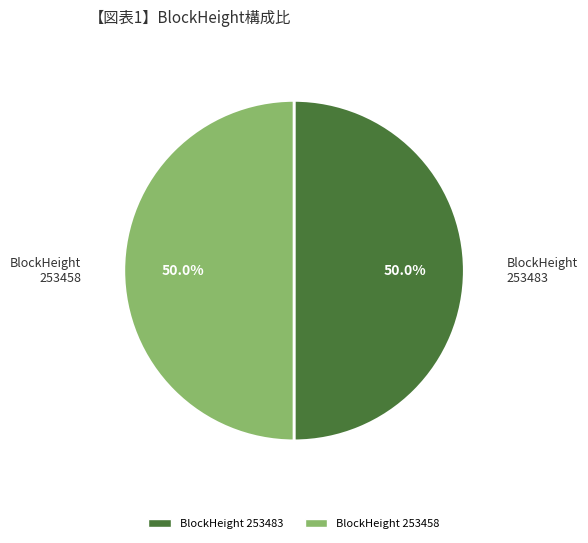

True or false: 253458 accounts for 99% of the total.

False